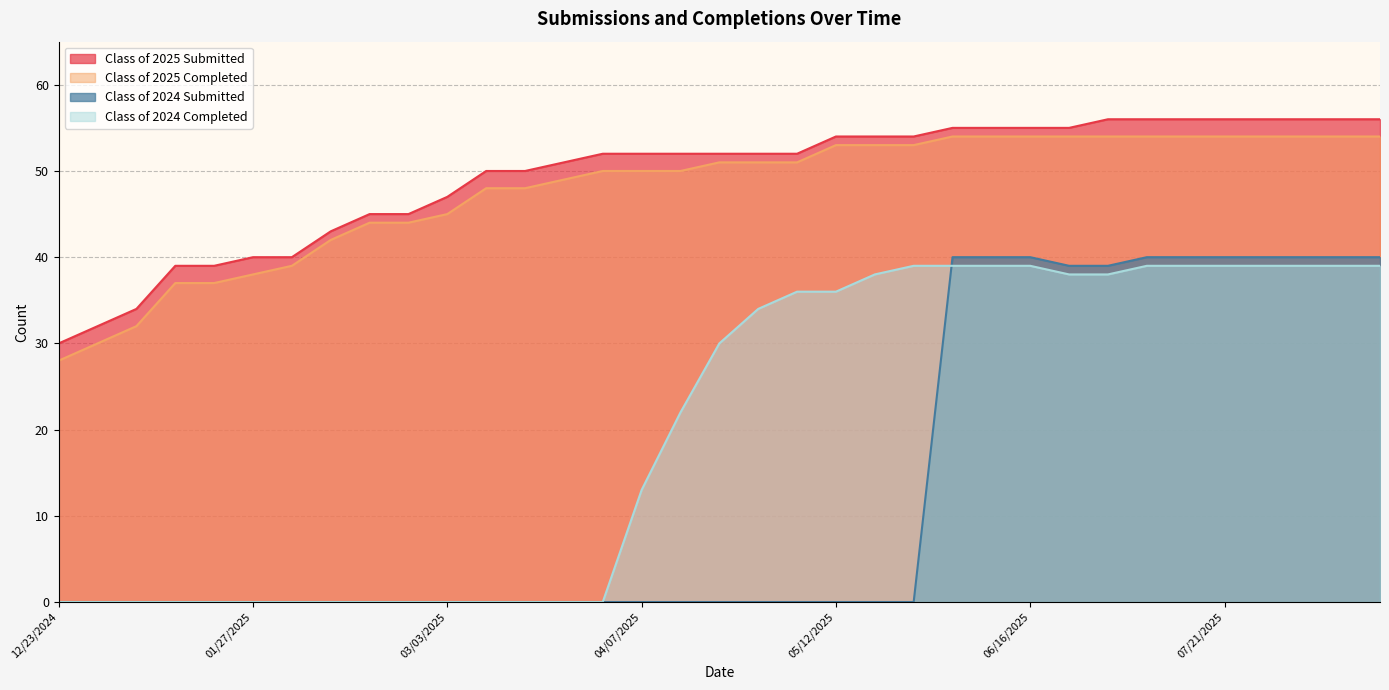

True or false: Class of 2025 Completed and Class of 2024 Submitted intersect in this chart.

False